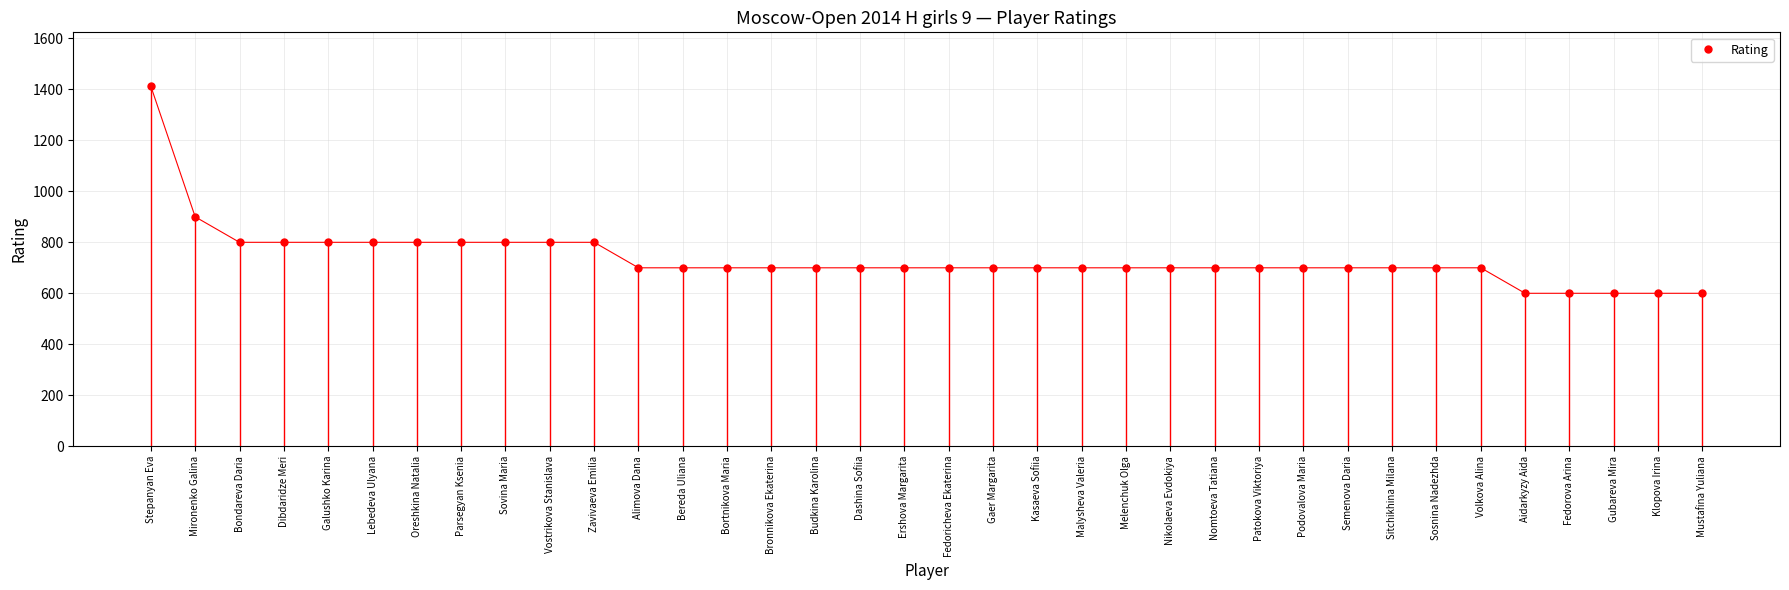

Approximately how many times larger is the value at Ershova Margarita compared to Fedorova Arina?

1.2